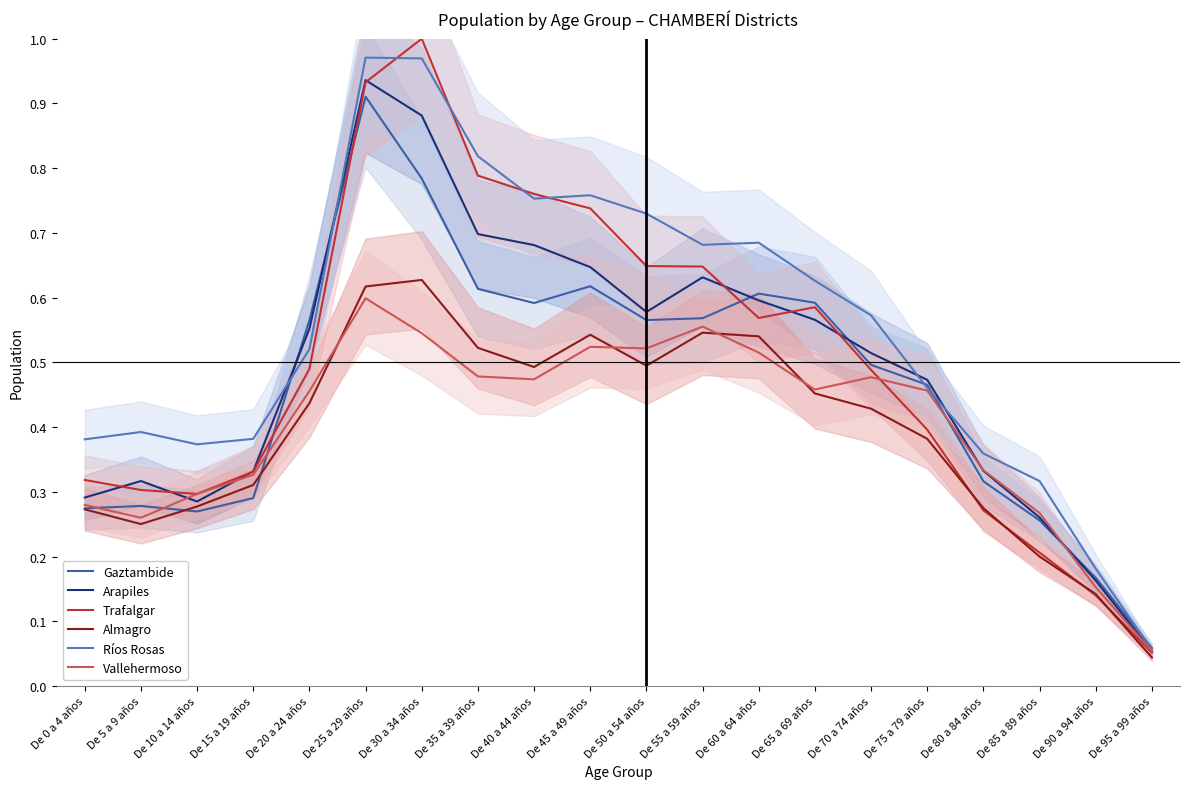

What is the maximum value shown in the chart?

1.0